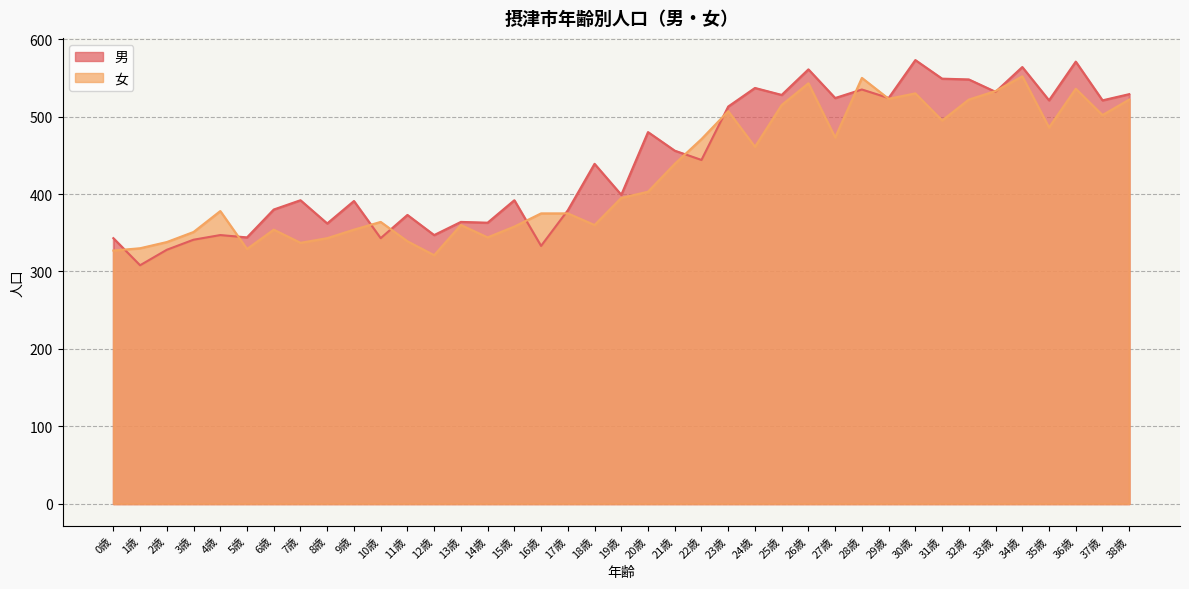

Reading left to right, what are all the values shown in this chart?

男: 0歳=343	1歳=308	2歳=328	3歳=341	4歳=347	5歳=344	6歳=380	7歳=392	8歳=362	9歳=391	10歳=343	11歳=373	12歳=347	13歳=364	14歳=363	15歳=392	16歳=333	17歳=379	18歳=439	19歳=399	20歳=480	21歳=456	22歳=444	23歳=513	24歳=537	25歳=528	26歳=561	27歳=524	28歳=535	29歳=524	30歳=573	31歳=549	32歳=548	33歳=532	34歳=564	35歳=521	36歳=571	37歳=521	38歳=529
女: 0歳=327	1歳=330	2歳=338	3歳=351	4歳=378	5歳=329	6歳=354	7歳=337	8歳=343	9歳=354	10歳=364	11歳=339	12歳=321	13歳=360	14歳=344	15歳=358	16歳=375	17歳=375	18歳=360	19歳=395	20歳=403	21歳=439	22歳=471	23歳=507	24歳=461	25歳=515	26歳=543	27歳=473	28歳=550	29歳=523	30歳=530	31歳=495	32歳=522	33歳=533	34歳=552	35歳=486	36歳=536	37歳=502	38歳=522